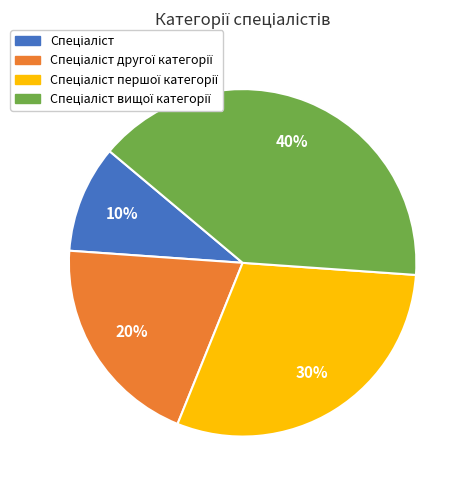

To the nearest percent, what is the average slice percentage?

25%